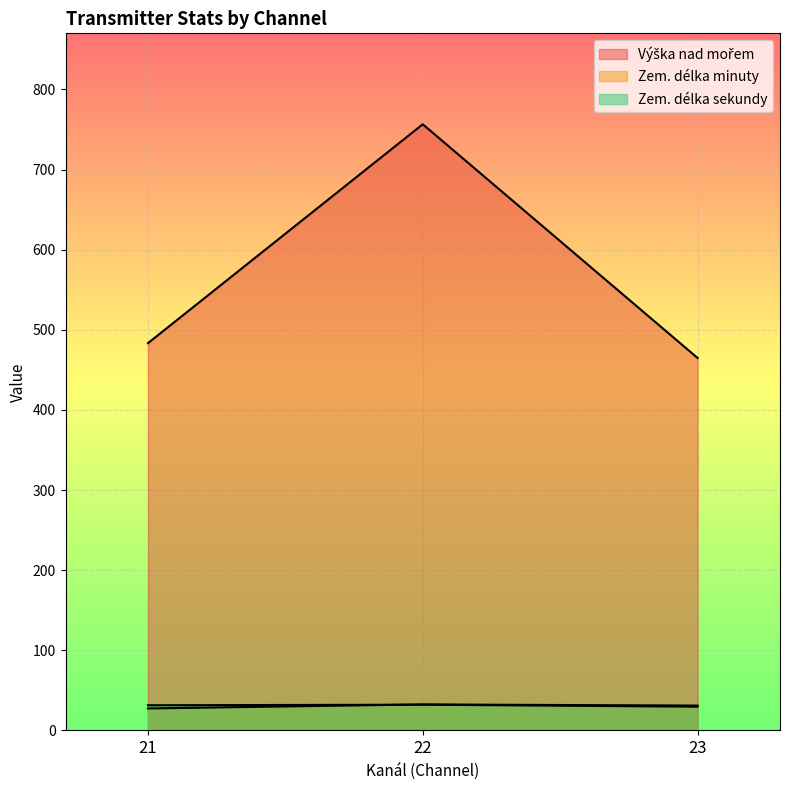

How many lines are shown in the chart?

3